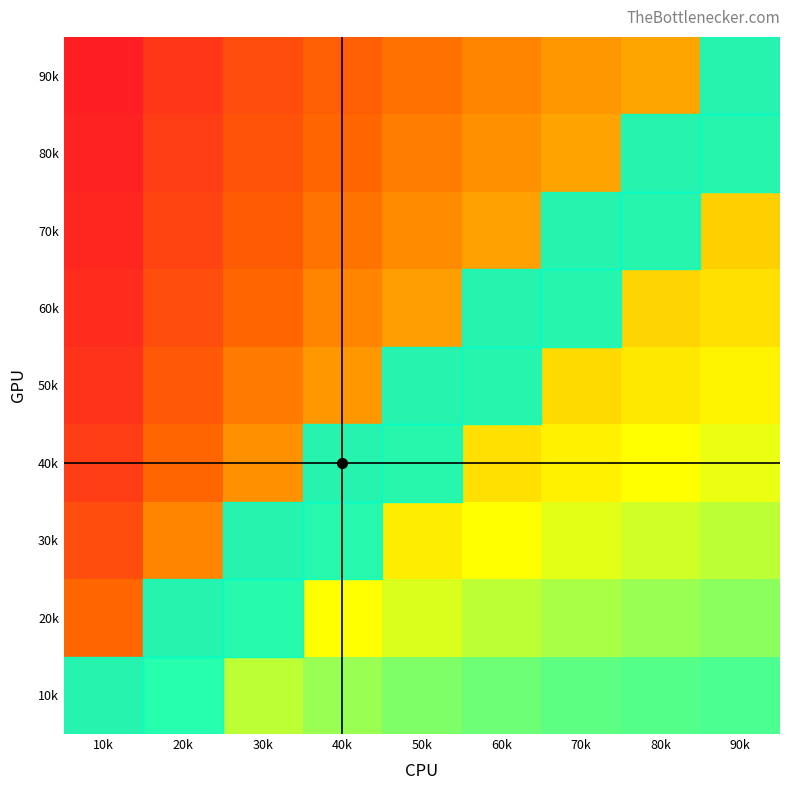

Which category has the highest value across all series?

90k